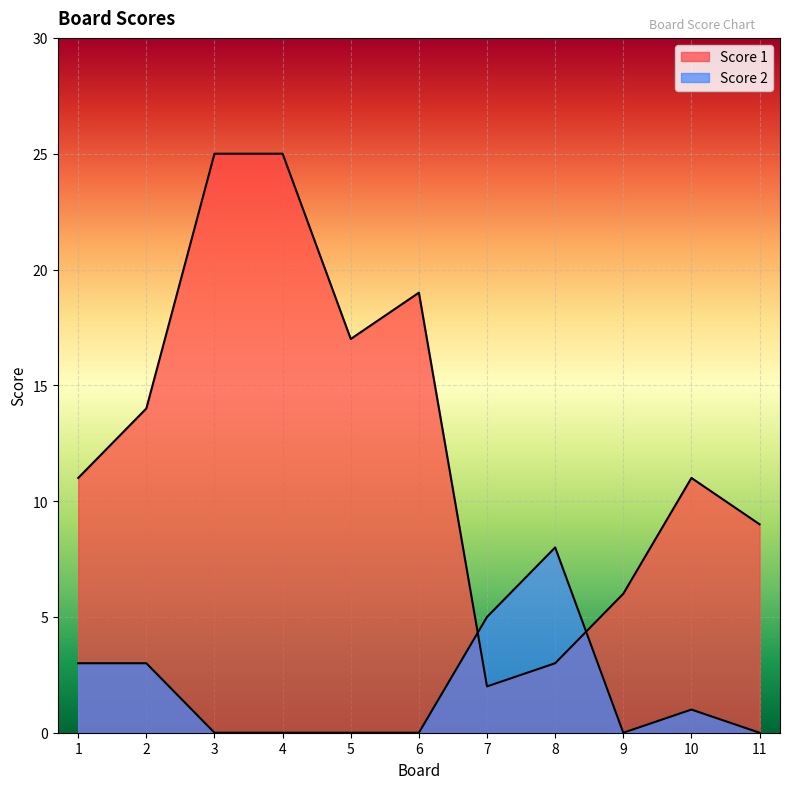

Is it true that Score 1 equals 19 at 6?

True